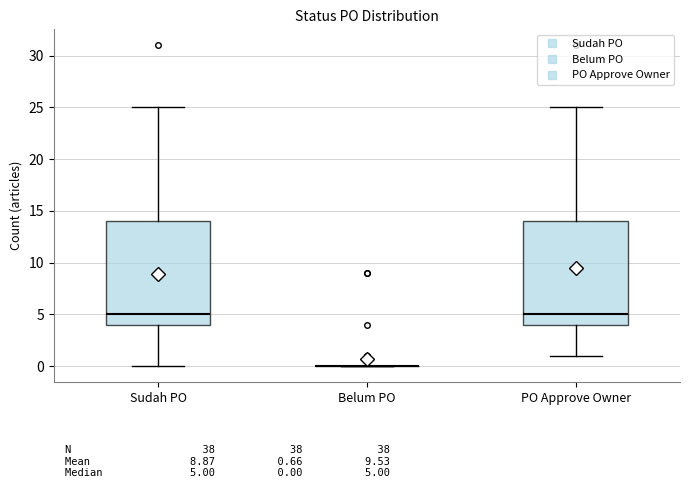

Reading left to right, transcribe this box plot: for each box, give where its median line is, the range the box spans, and where its two whiskers end, as read against the y-axis. The values are not printed on the chart, so give them approximately, as read against the axis.

Sudah PO: median 5, box 4 to 14, whiskers 0 to 25
Belum PO: box collapsed to a line at 0, whiskers 0 to 0
PO Approve Owner: median 5, box 4 to 14, whiskers 1 to 25